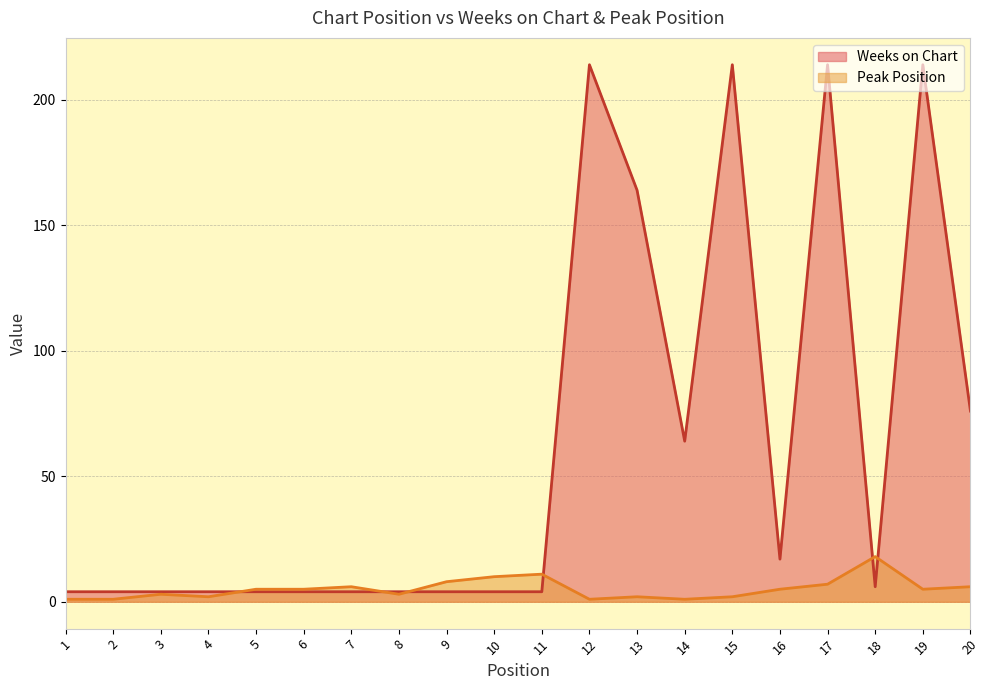

Where is Peak Position nearest to the value 9?

9